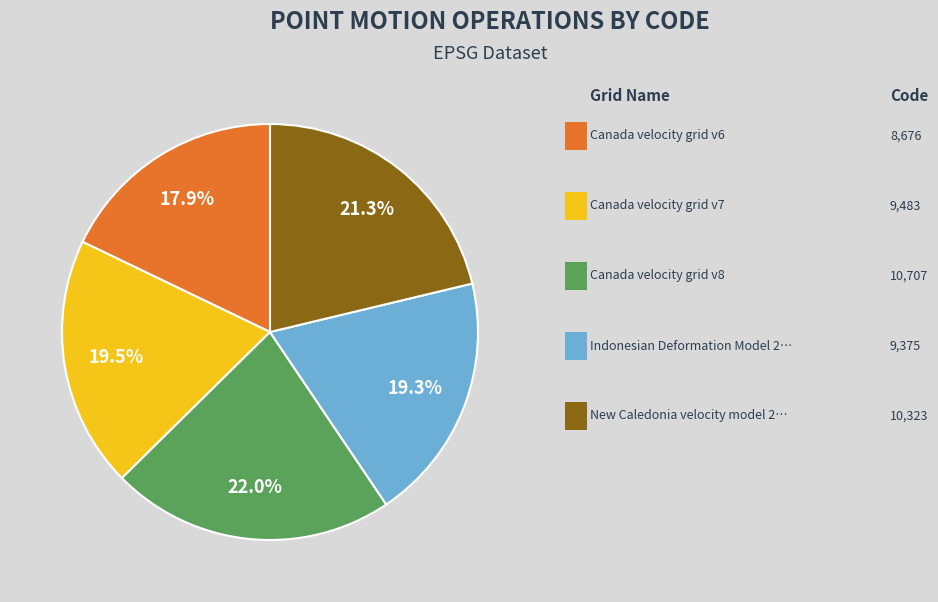

Is there any slice that represents more than half of the pie?

No